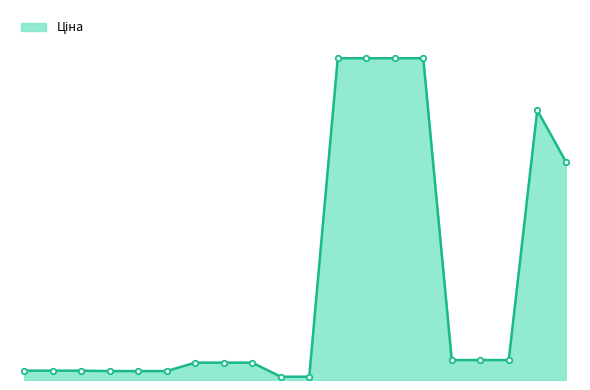

What is the sum of all values?

67758.9